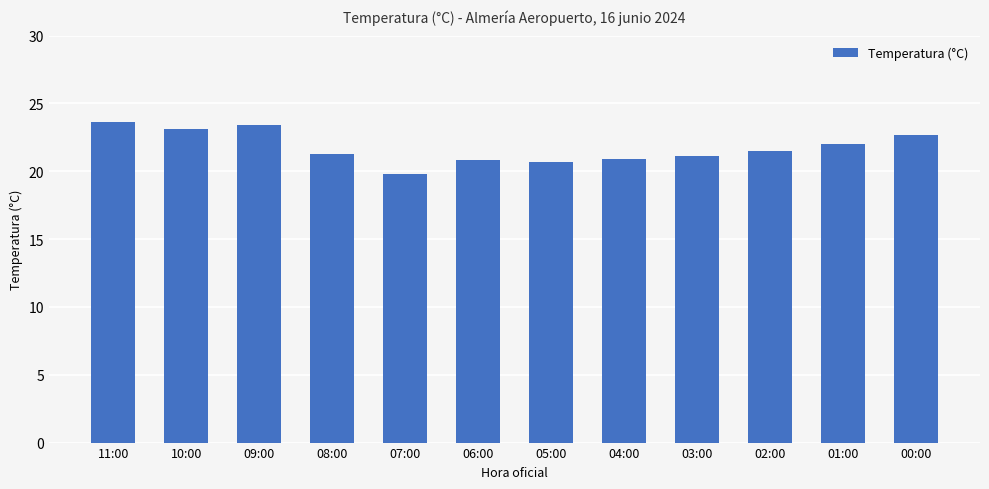

The chart shows a value of 21.3 at 08:00. True or false?

True